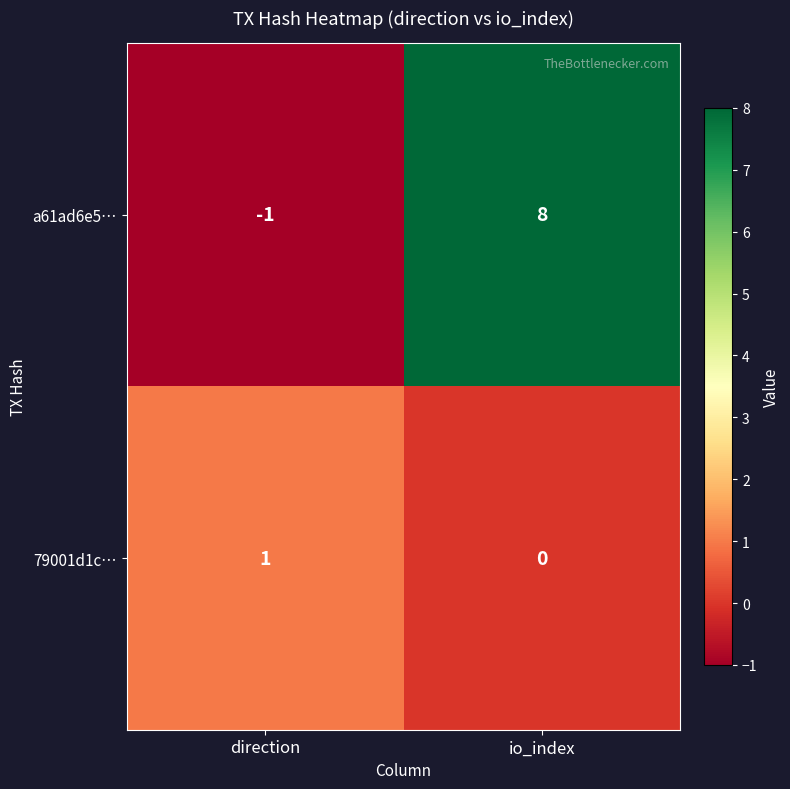

List the series in order of their peak value, highest first.

a61ad6e5…, 79001d1c…